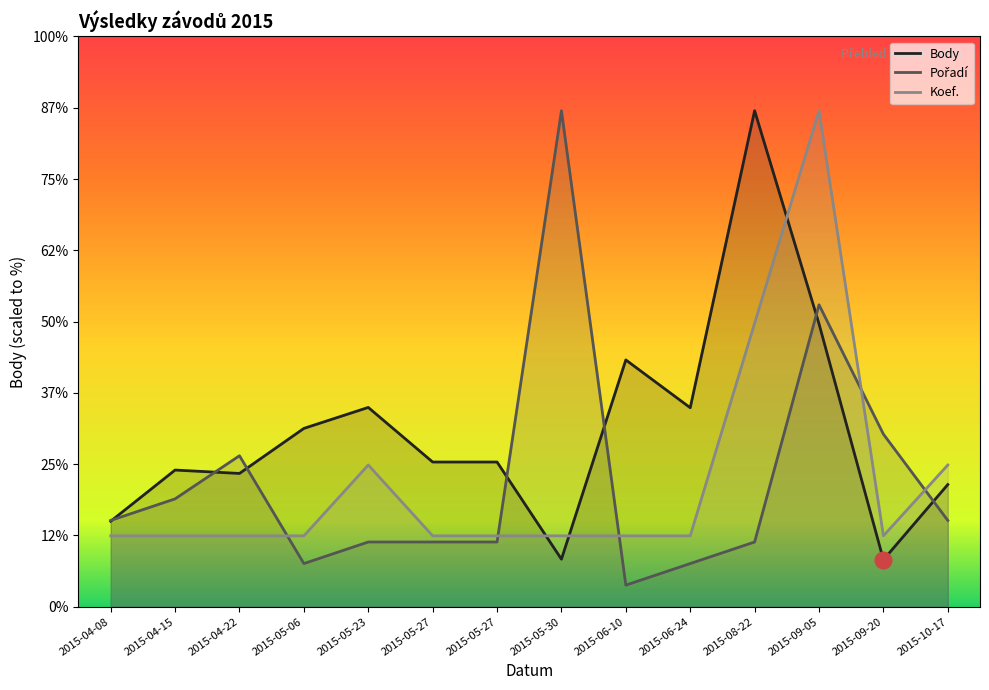

Read the Koef. value at 2015-08-22.

918.9